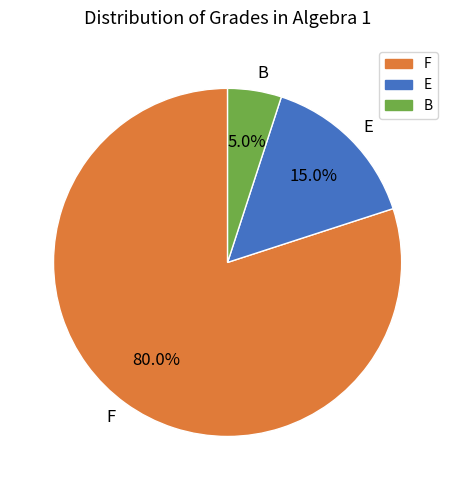

Count the number of slices in the pie.

3